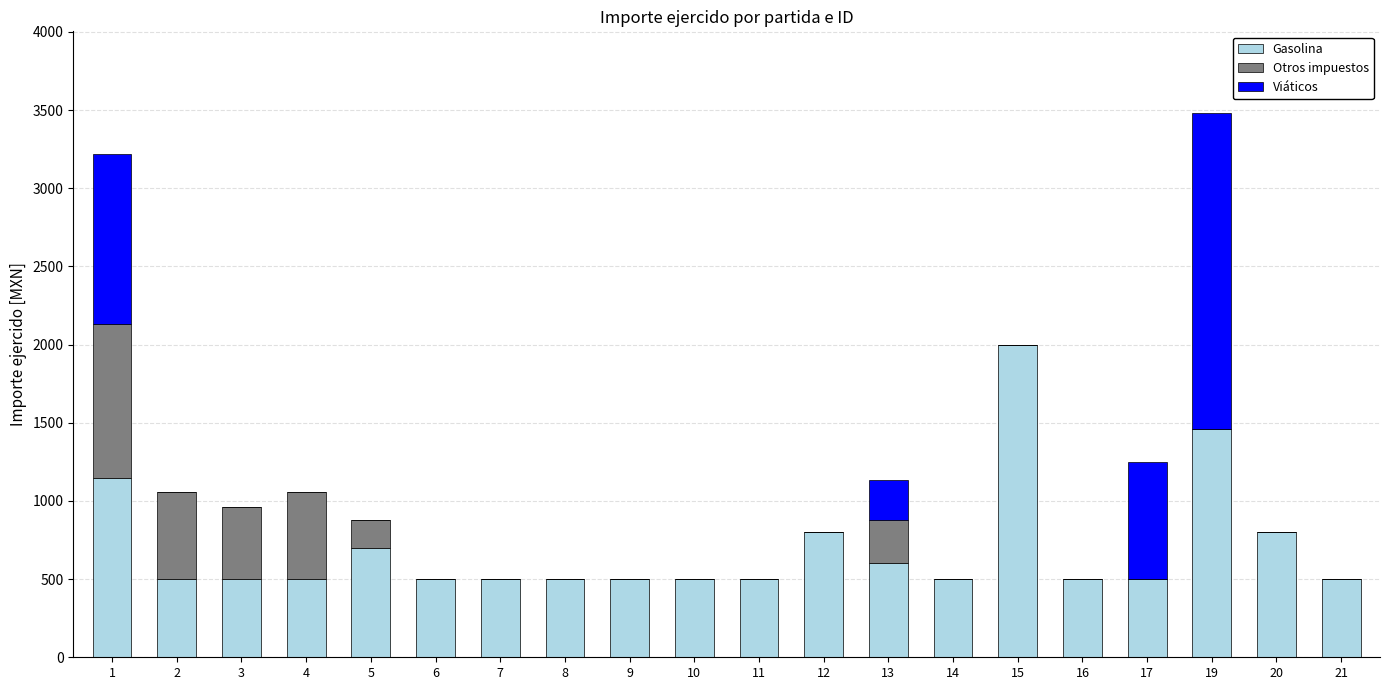

What is the sum of all Gasolina values?

14009.5